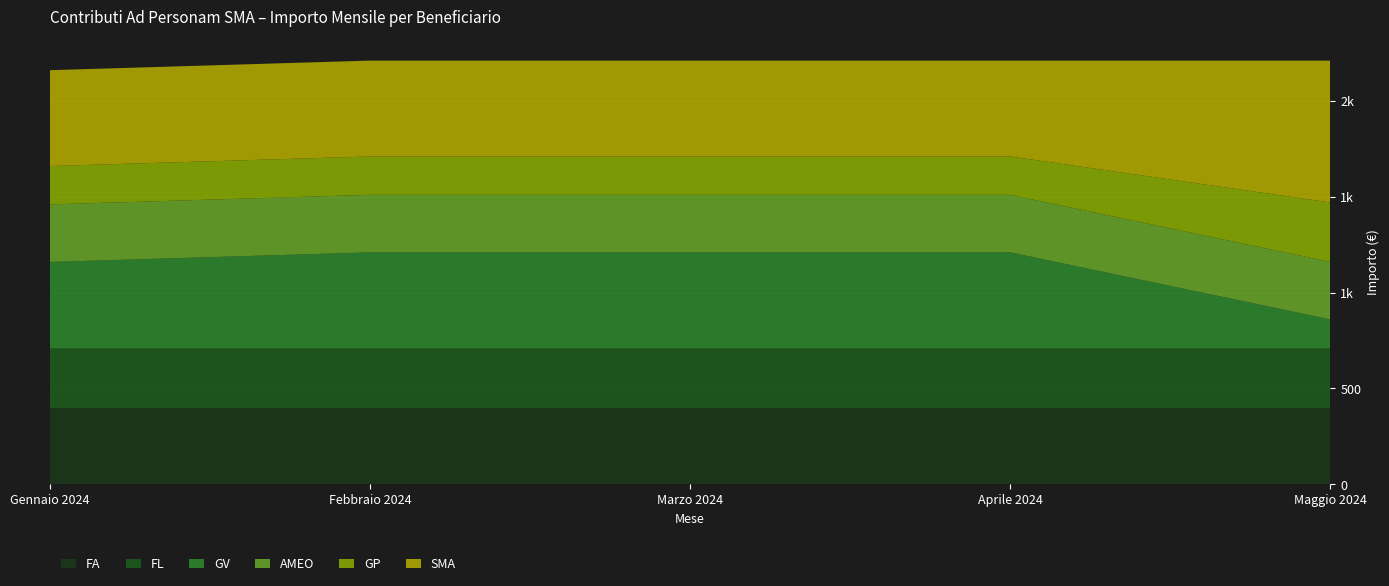

Reading right to left, what are all the values shown in this chart?

FA: Maggio 2024=400	Aprile 2024=400	Marzo 2024=400	Febbraio 2024=400	Gennaio 2024=400
FL: Maggio 2024=310	Aprile 2024=310	Marzo 2024=310	Febbraio 2024=310	Gennaio 2024=310
GV: Maggio 2024=150	Aprile 2024=500	Marzo 2024=500	Febbraio 2024=500	Gennaio 2024=450
AMEO: Maggio 2024=300	Aprile 2024=300	Marzo 2024=300	Febbraio 2024=300	Gennaio 2024=300
GP: Maggio 2024=310	Aprile 2024=200	Marzo 2024=200	Febbraio 2024=200	Gennaio 2024=200
SMA: Maggio 2024=740	Aprile 2024=500	Marzo 2024=500	Febbraio 2024=500	Gennaio 2024=500